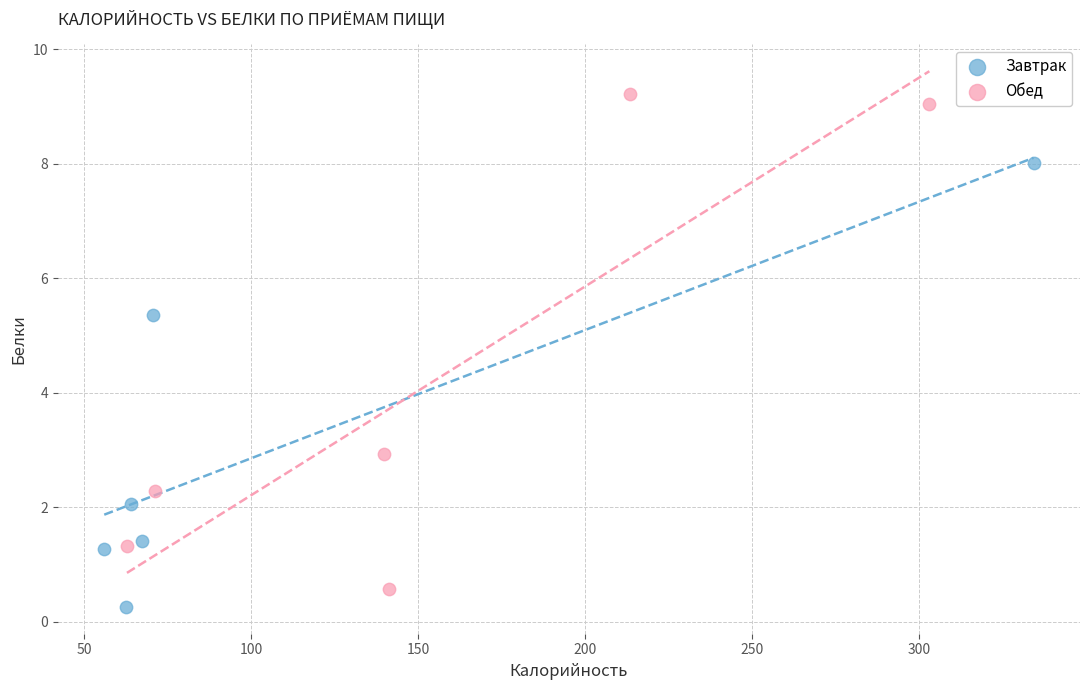

Which series has the largest Y range (max minus min)?

Обед